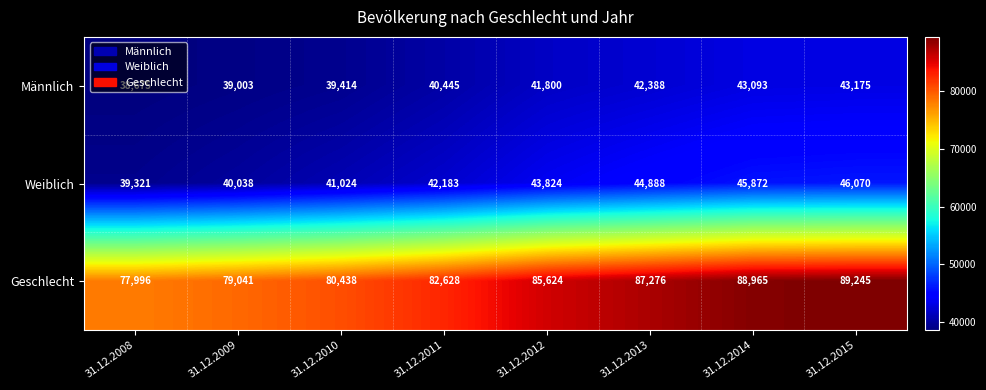

At which label is Geschlecht closest to 83620?

31.12.2011